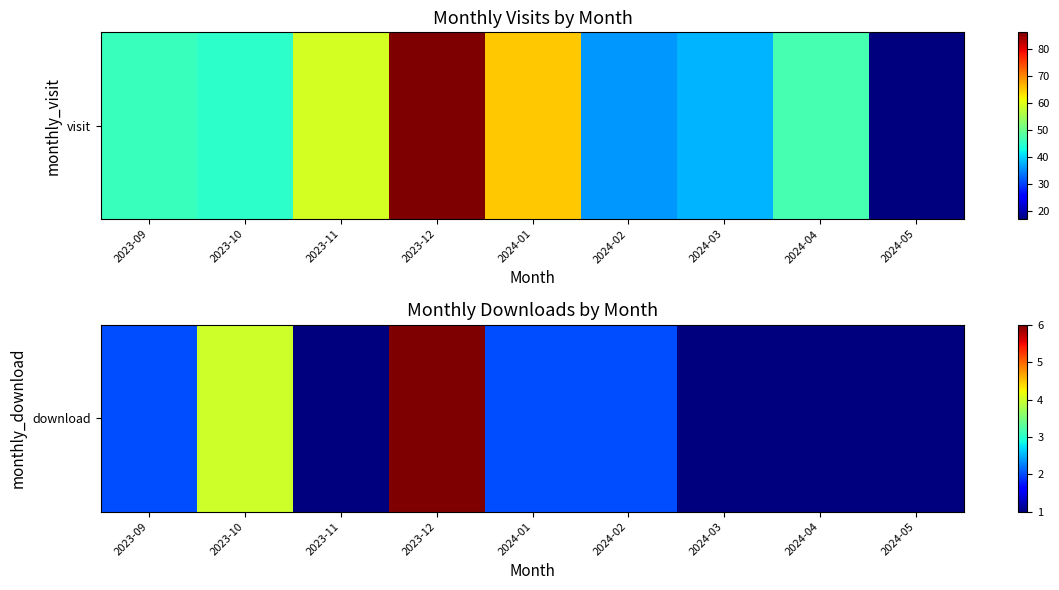

Approximately how many times larger is the value at 2024-04 compared to 2023-10?

0.2